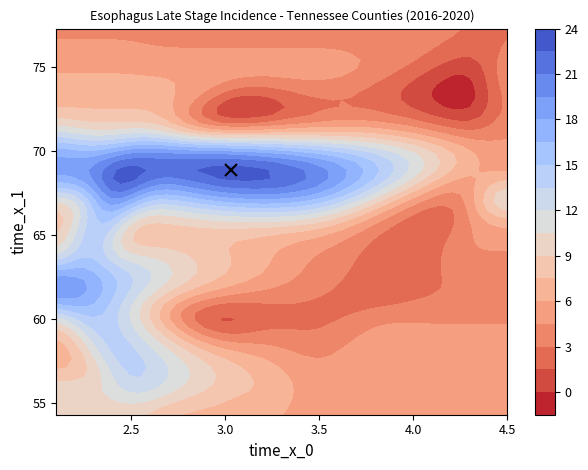

What is the difference between the highest and lowest values at 3?

20.0